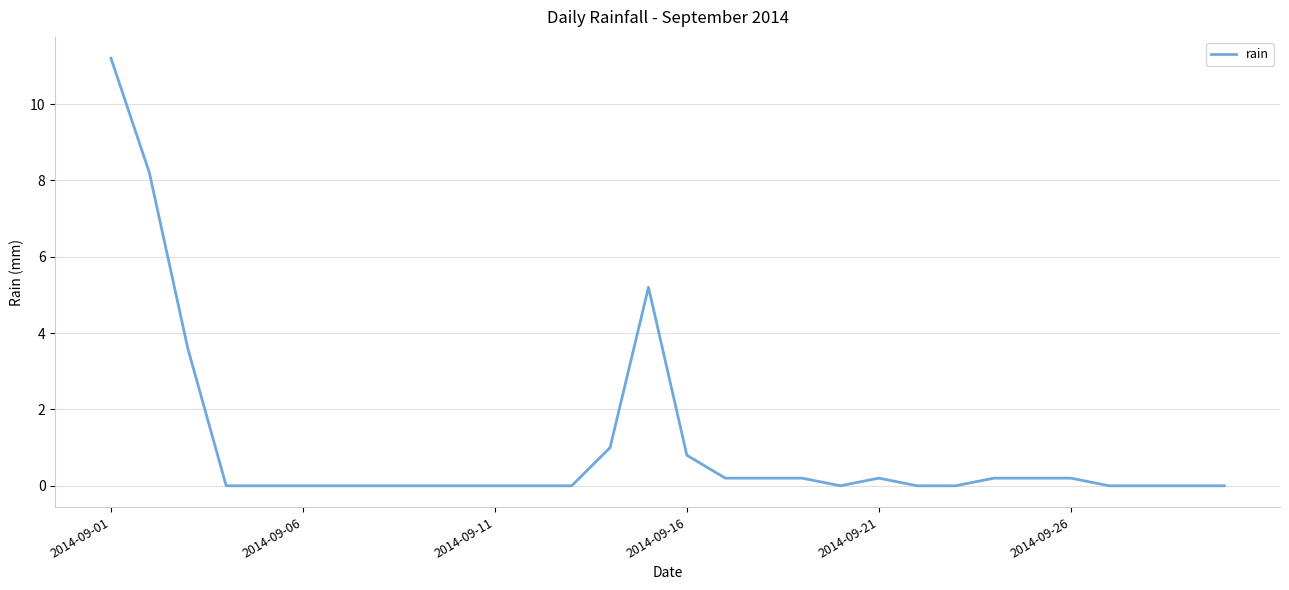

What is the difference between the maximum and minimum values?

11.2